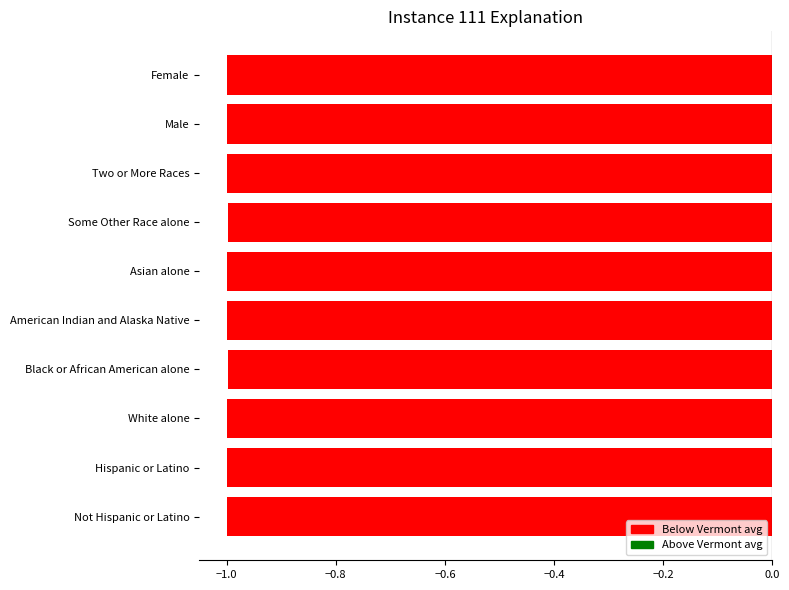

True or false: the data shows -1.0 at Not Hispanic or Latino.

True